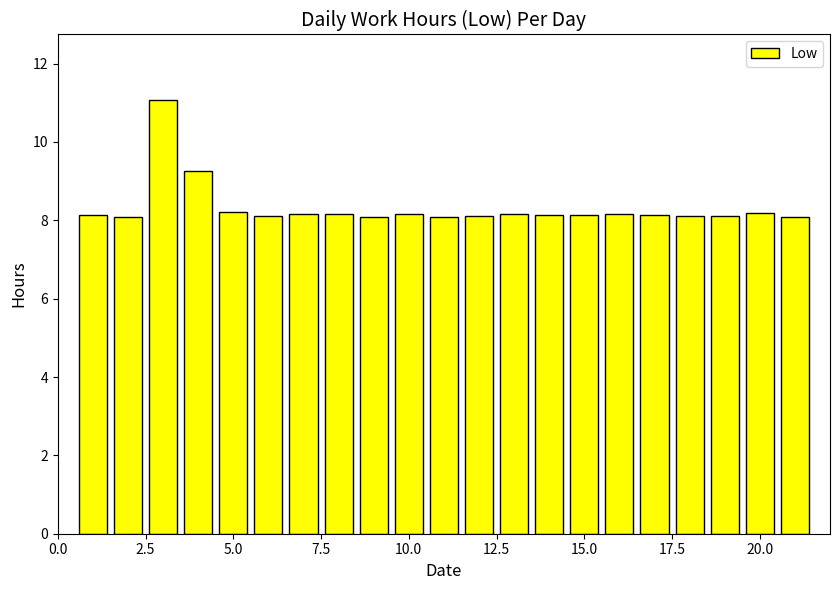

What is the maximum value shown in the chart?

11.1